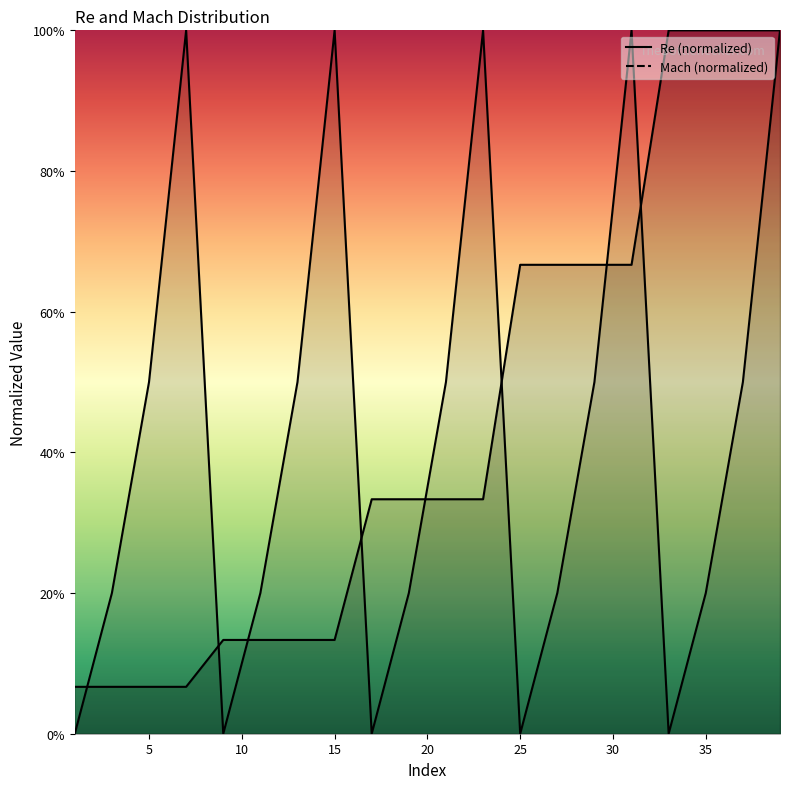

Which series has the widest spread of values?

Mach